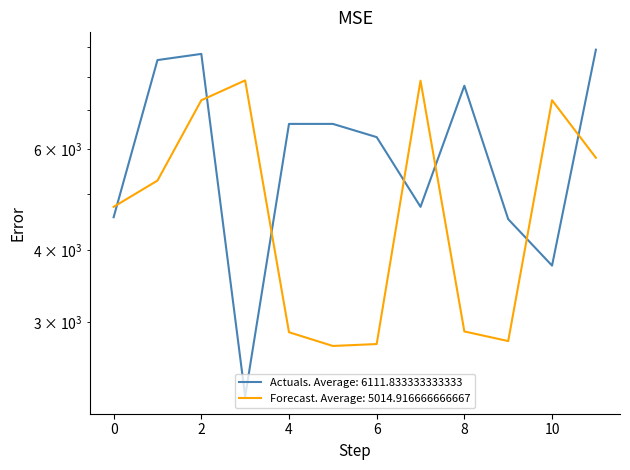

True or false: Actuals has more than 0 points higher than both neighbors.

True